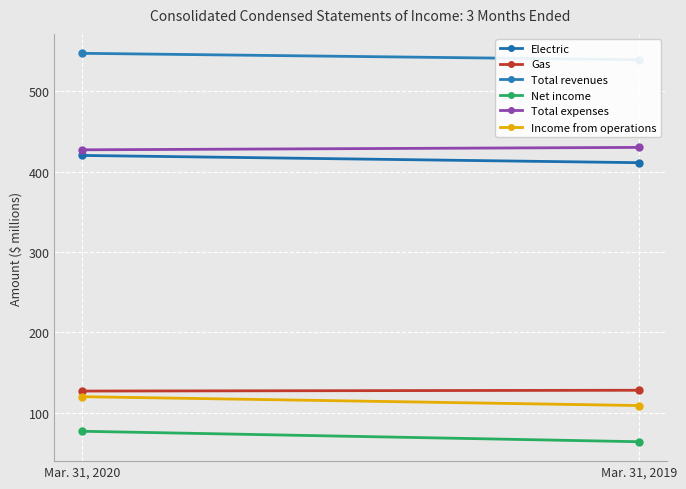

The value of Total revenues at Mar. 31, 2020 is 937. True or false?

False